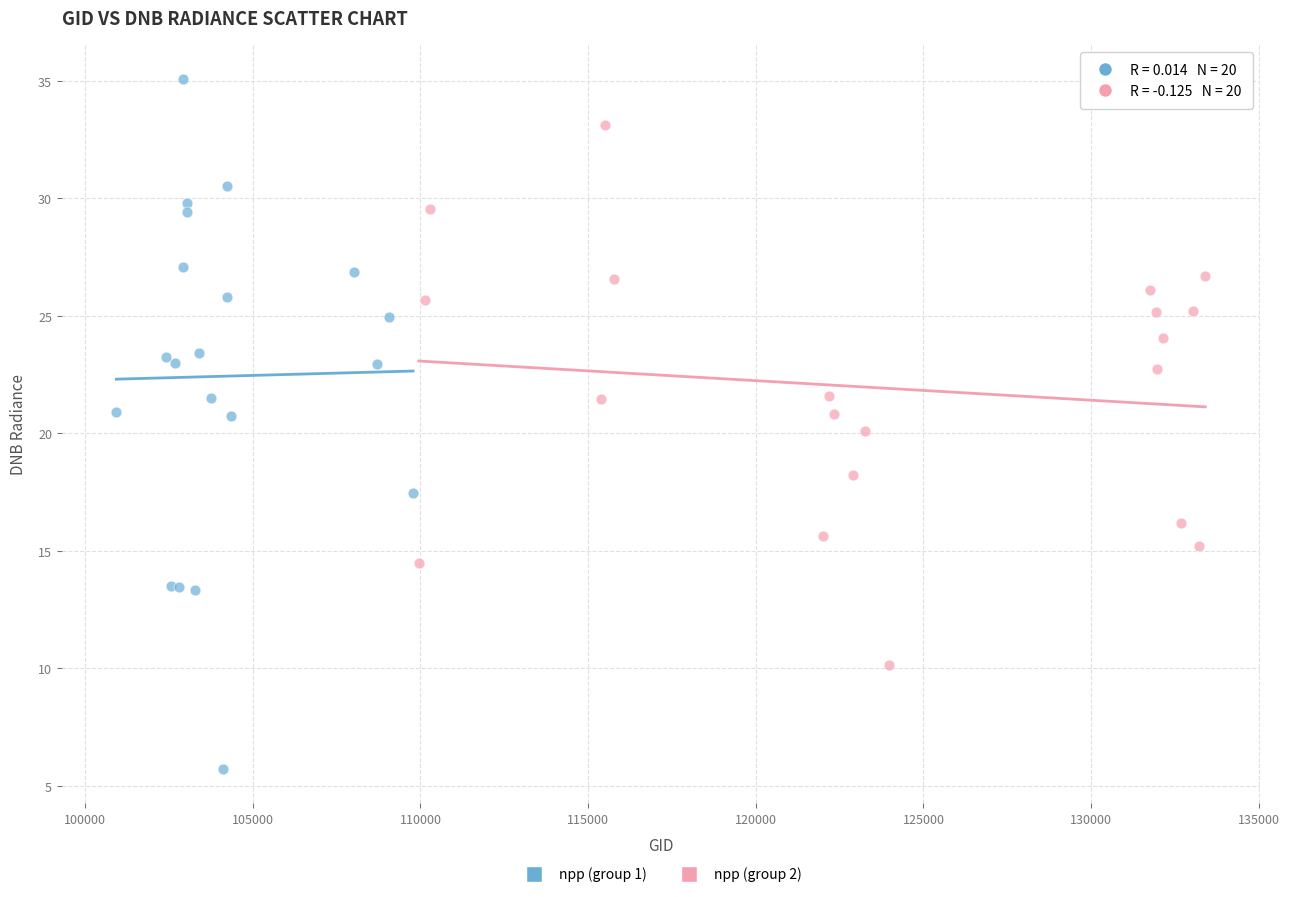

Which series reaches the maximum Y coordinate?

npp (group 1)